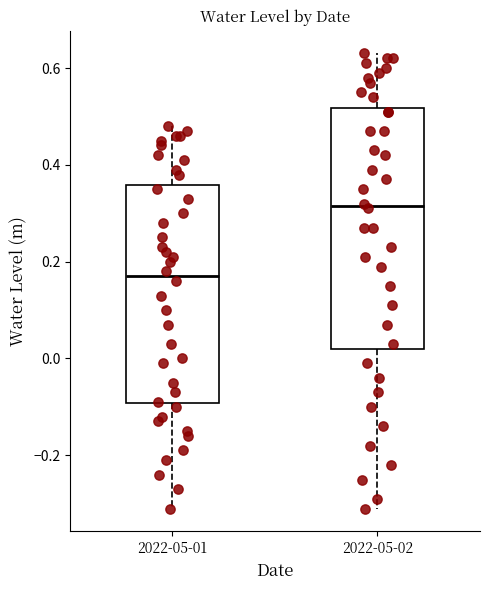

Comparing the boxes themselves (not the whiskers), which one is the tallest?

2022-05-02